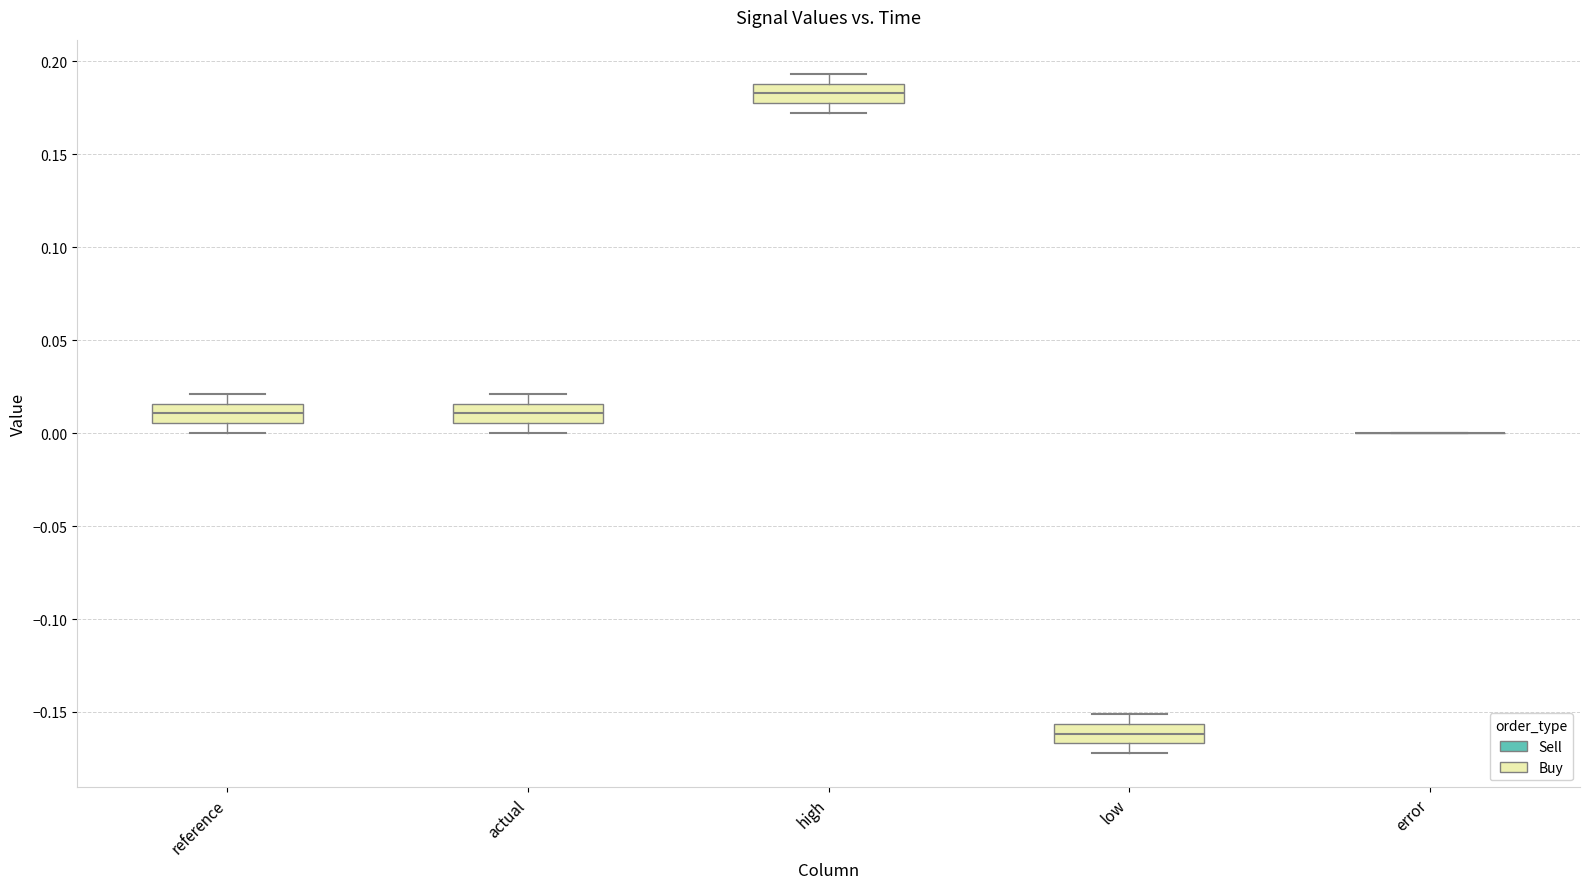

Reading left to right, transcribe this box plot: for each box, give where its median line is, the range the box spans, and where its two whiskers end, as read against the y-axis. The values are not printed on the chart, so give them approximately, as read against the axis.

reference: median 0.010, box 0.005 to 0.015, whiskers 0.000 to 0.020
actual: median 0.010, box 0.005 to 0.015, whiskers 0.000 to 0.020
high: median 0.185, box 0.180 to 0.190, whiskers 0.170 to 0.195
low: median -0.160, box -0.165 to -0.155, whiskers -0.170 to -0.150
error: box collapsed to a line at 0.000, whiskers 0.000 to 0.000